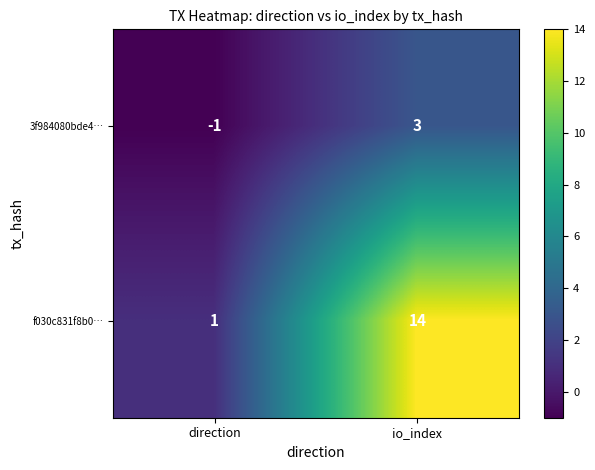

What is the difference between the maximum and minimum values in the f030c831f8b0… series?

13